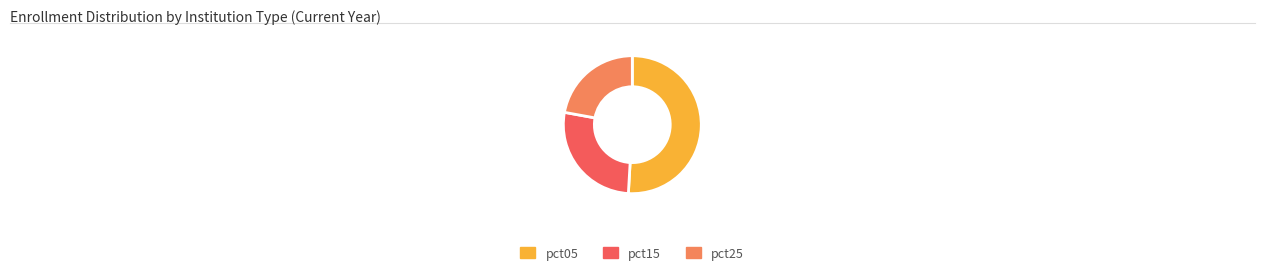

Count the number of slices in the pie.

3